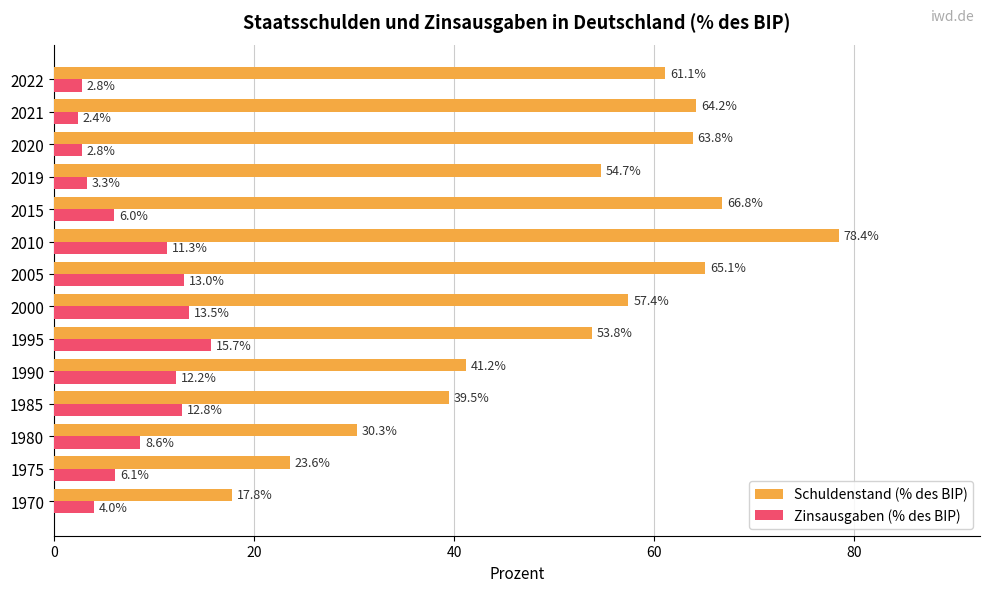

Between 2005 and 2022, which series saw the biggest shift?

Zinsausgaben (% des BIP)